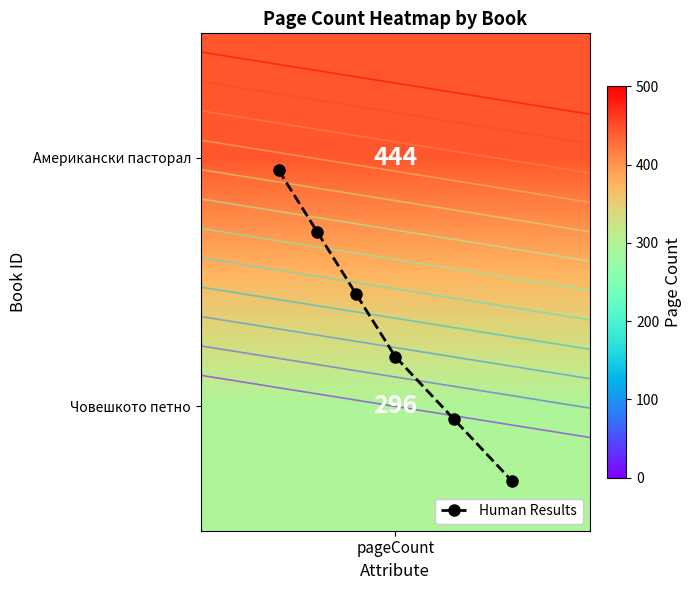

Reading left to right, transcribe all the data shown in this chart.

0.1	0.3	0.6	0.8	1.1	1.3